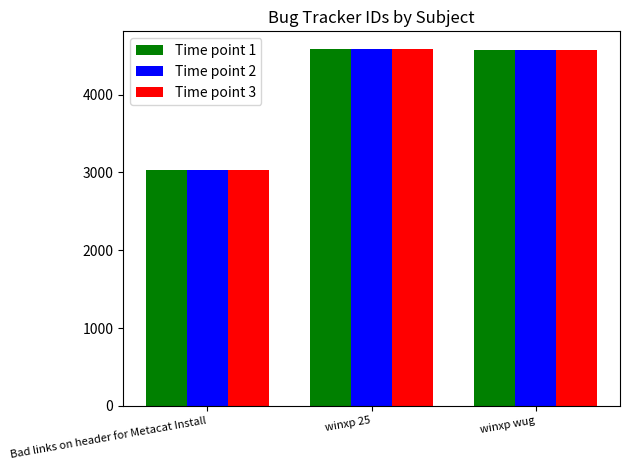

Which label corresponds to the smallest value in the chart?

Bad links on header for Metacat Install